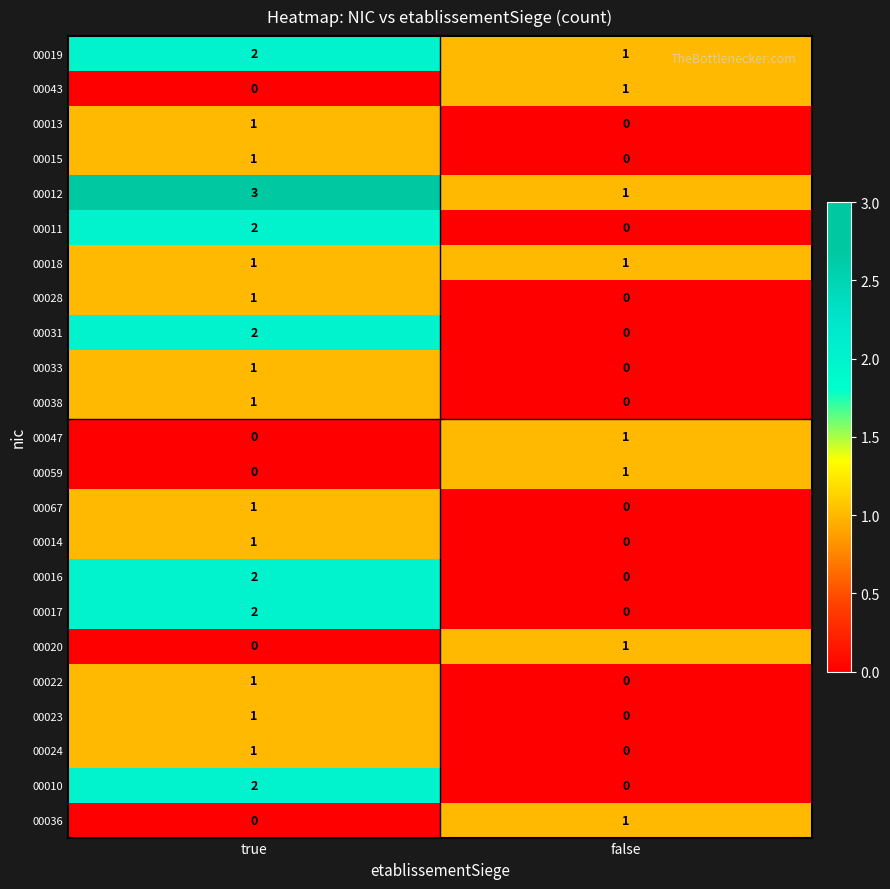

At which label does 00015 reach its peak?

true